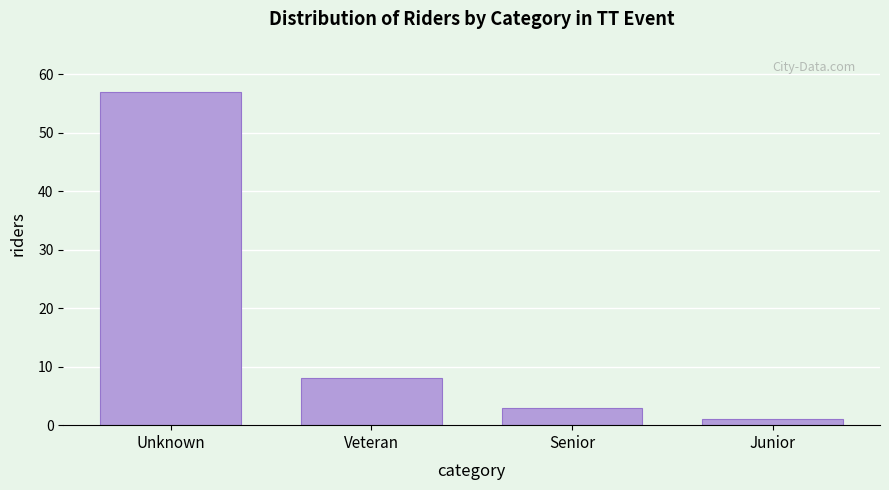

Reading left to right, extract all data points from this chart.

Unknown=57	Veteran=8	Senior=3	Junior=1